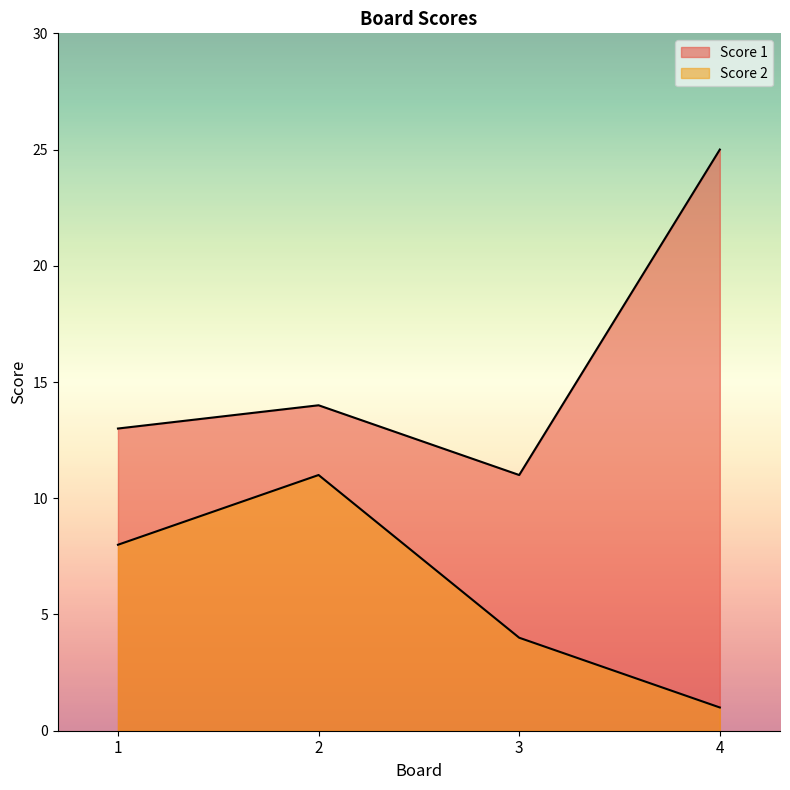

What is the value of the Score 2 point at the 2nd from the left?

11